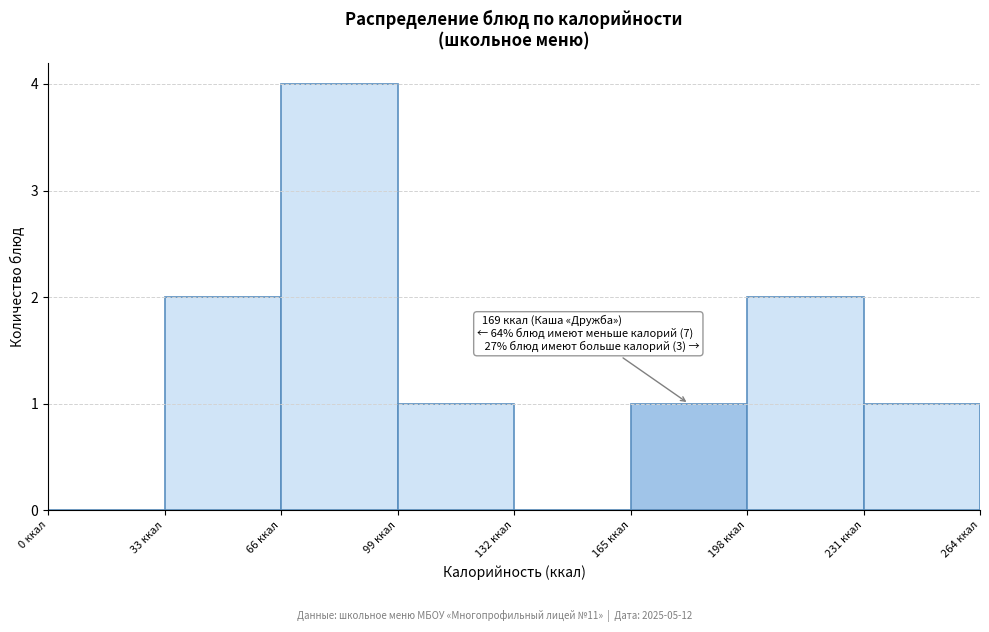

Which range on the x-axis has the tallest bar?

66 to 99